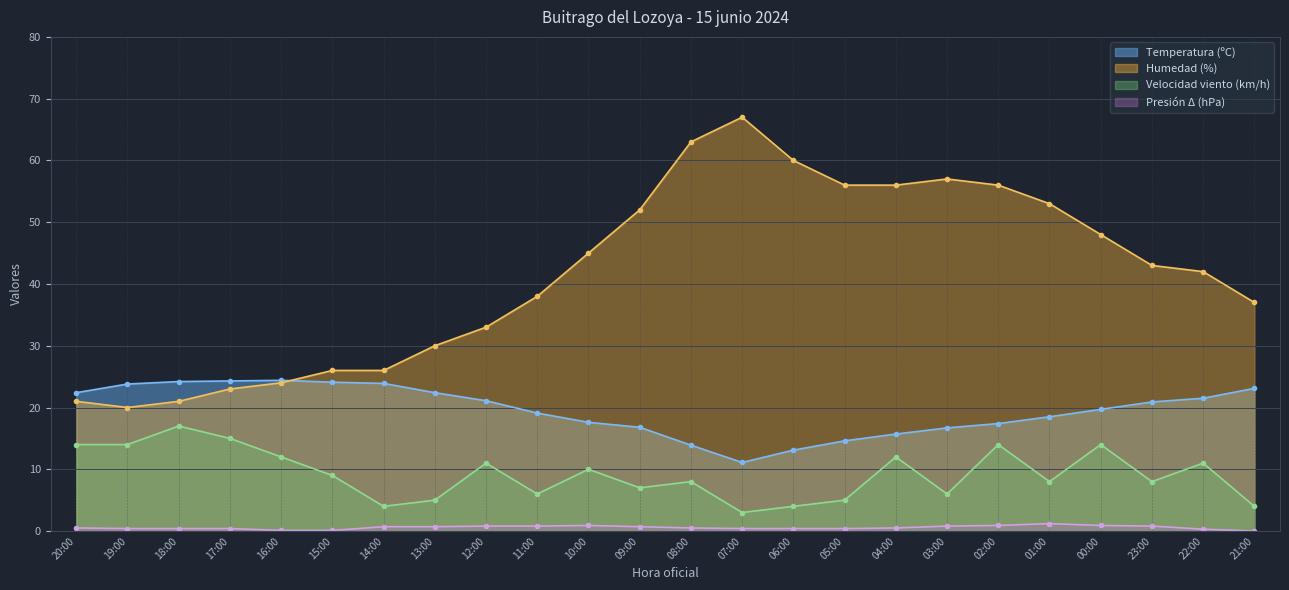

True or false: Temperatura (ºC) and Velocidad del viento (km/h) cross at least once.

False